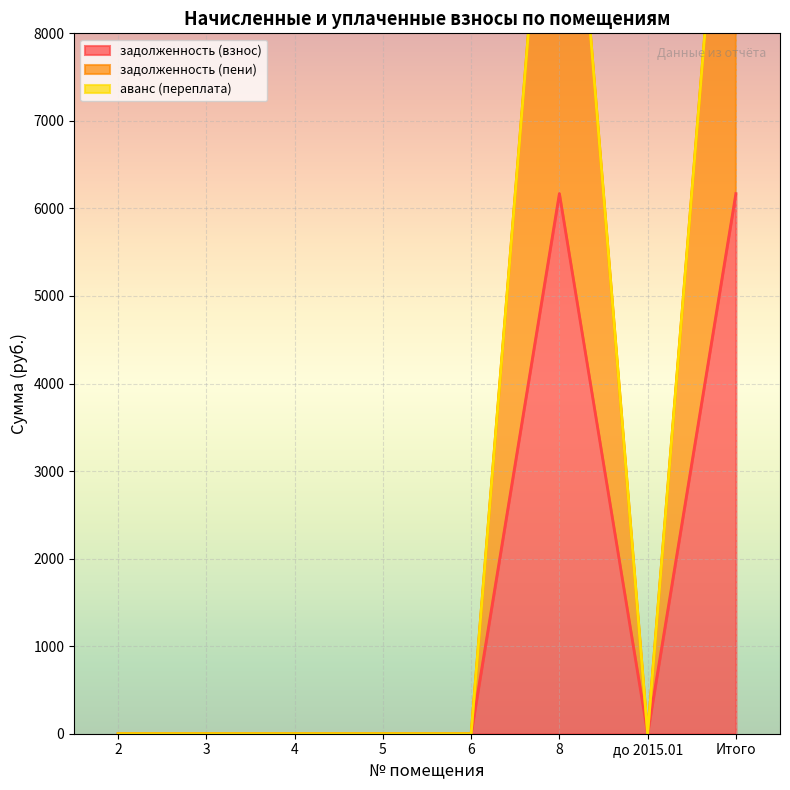

Where is задолженность (пени) nearest to the value 6169?

2